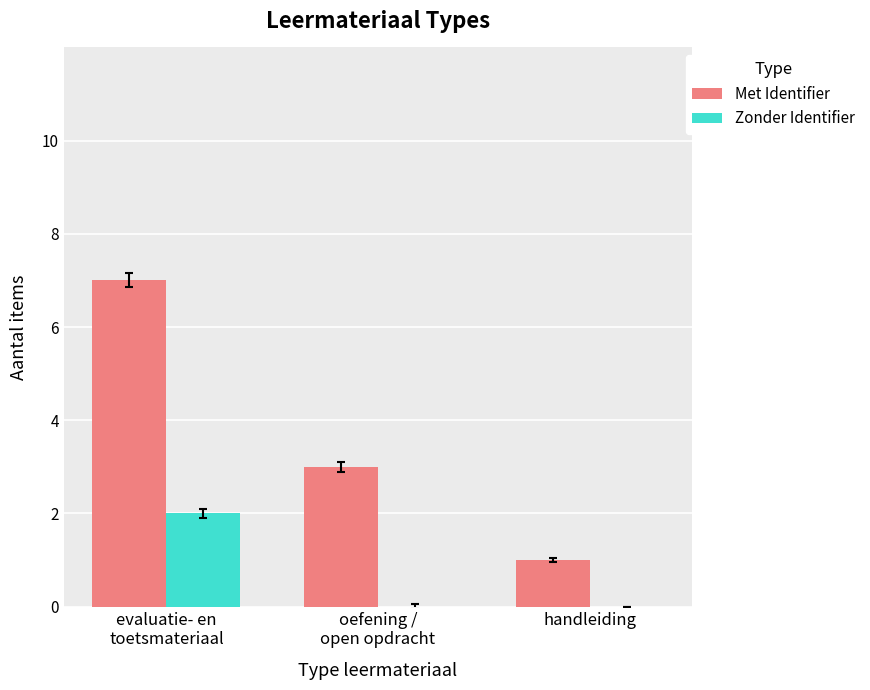

Which category has the highest value across all series?

evaluatie- en
toetsmateriaal